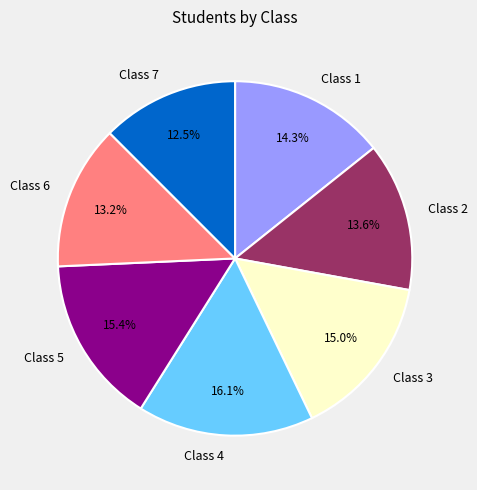

What portion of the pie excludes Class 5?

84.6%